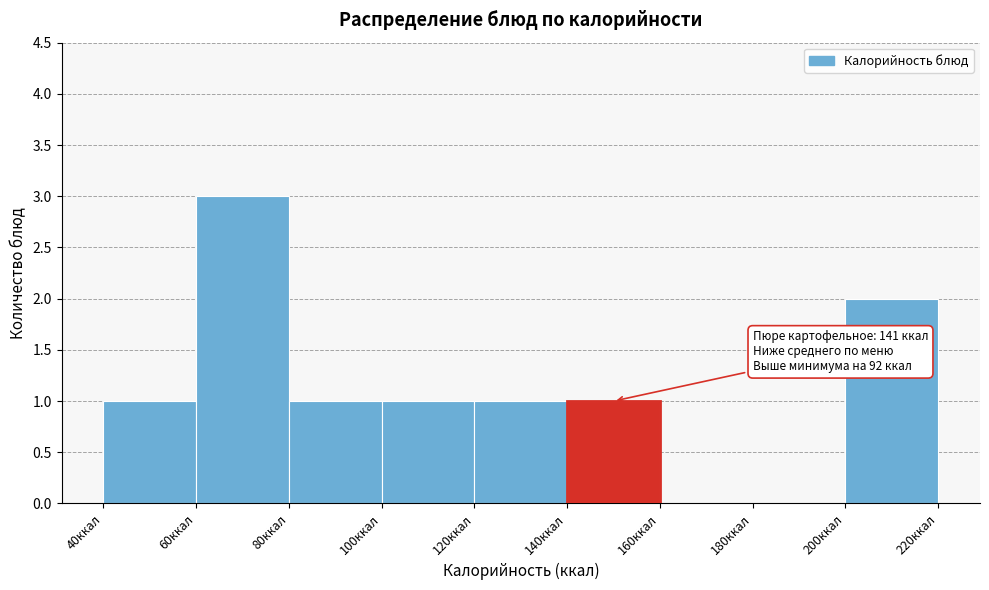

Which range on the x-axis has the tallest bar?

60 to 80